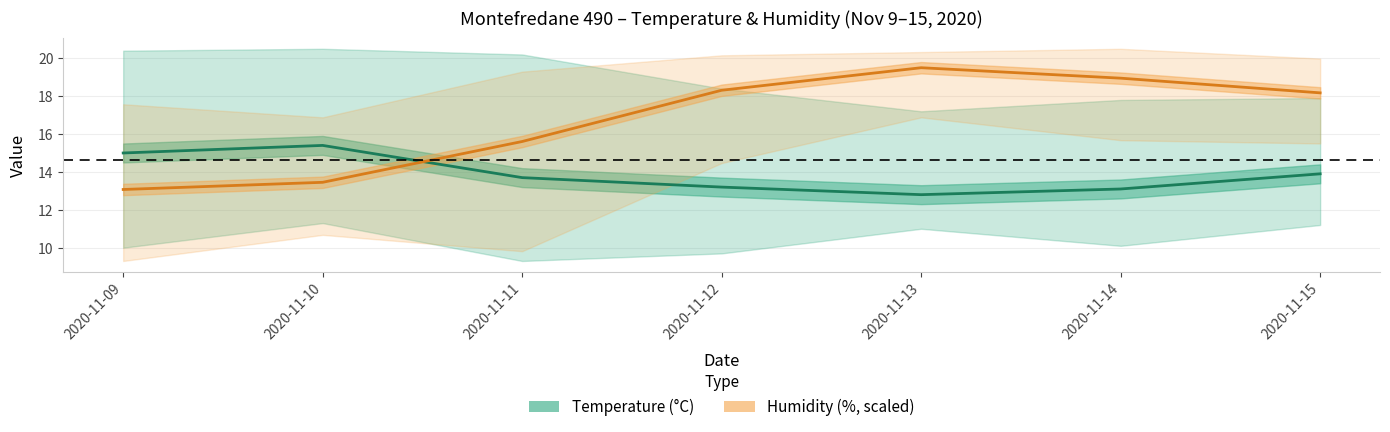

Which has a higher value, 2020-11-12 or 2020-11-10?

2020-11-10